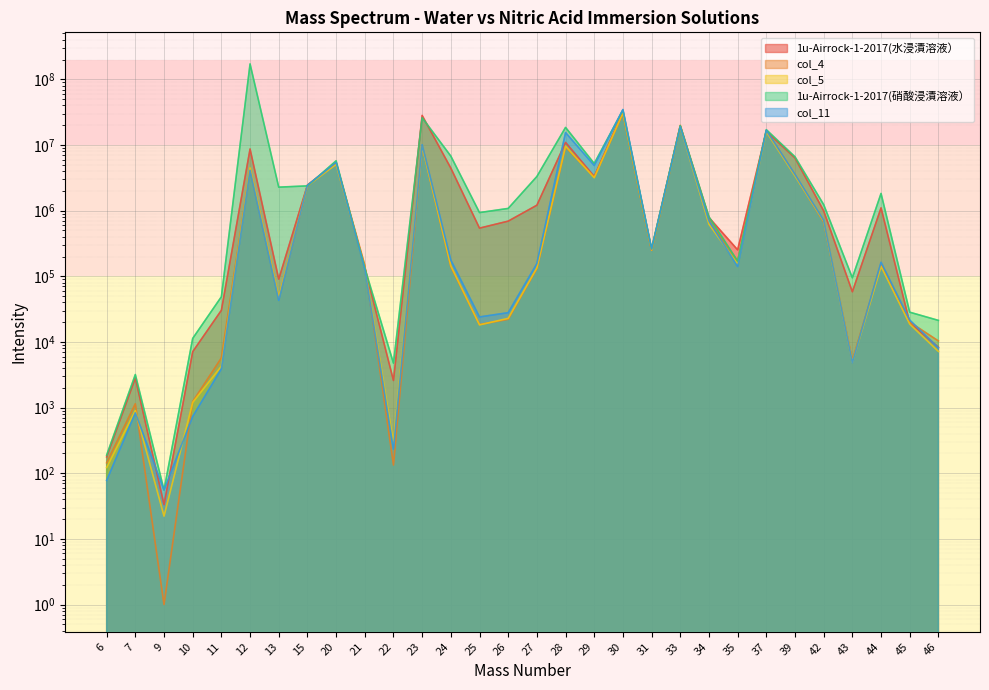

What is the value of the 1u-Airrock-1-2017(水浸漬溶液） point at the 14th from the left?

541745.2